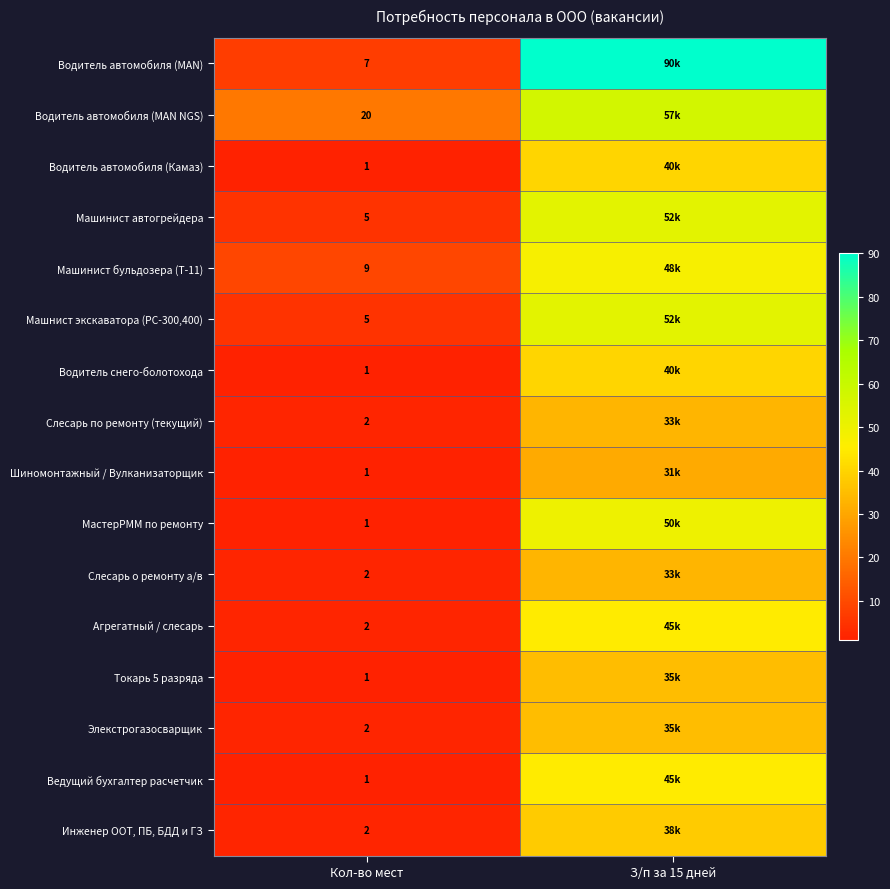

The Слесарь о ремонту а/в series shows 2.0 at Кол-во мест. True or false?

True